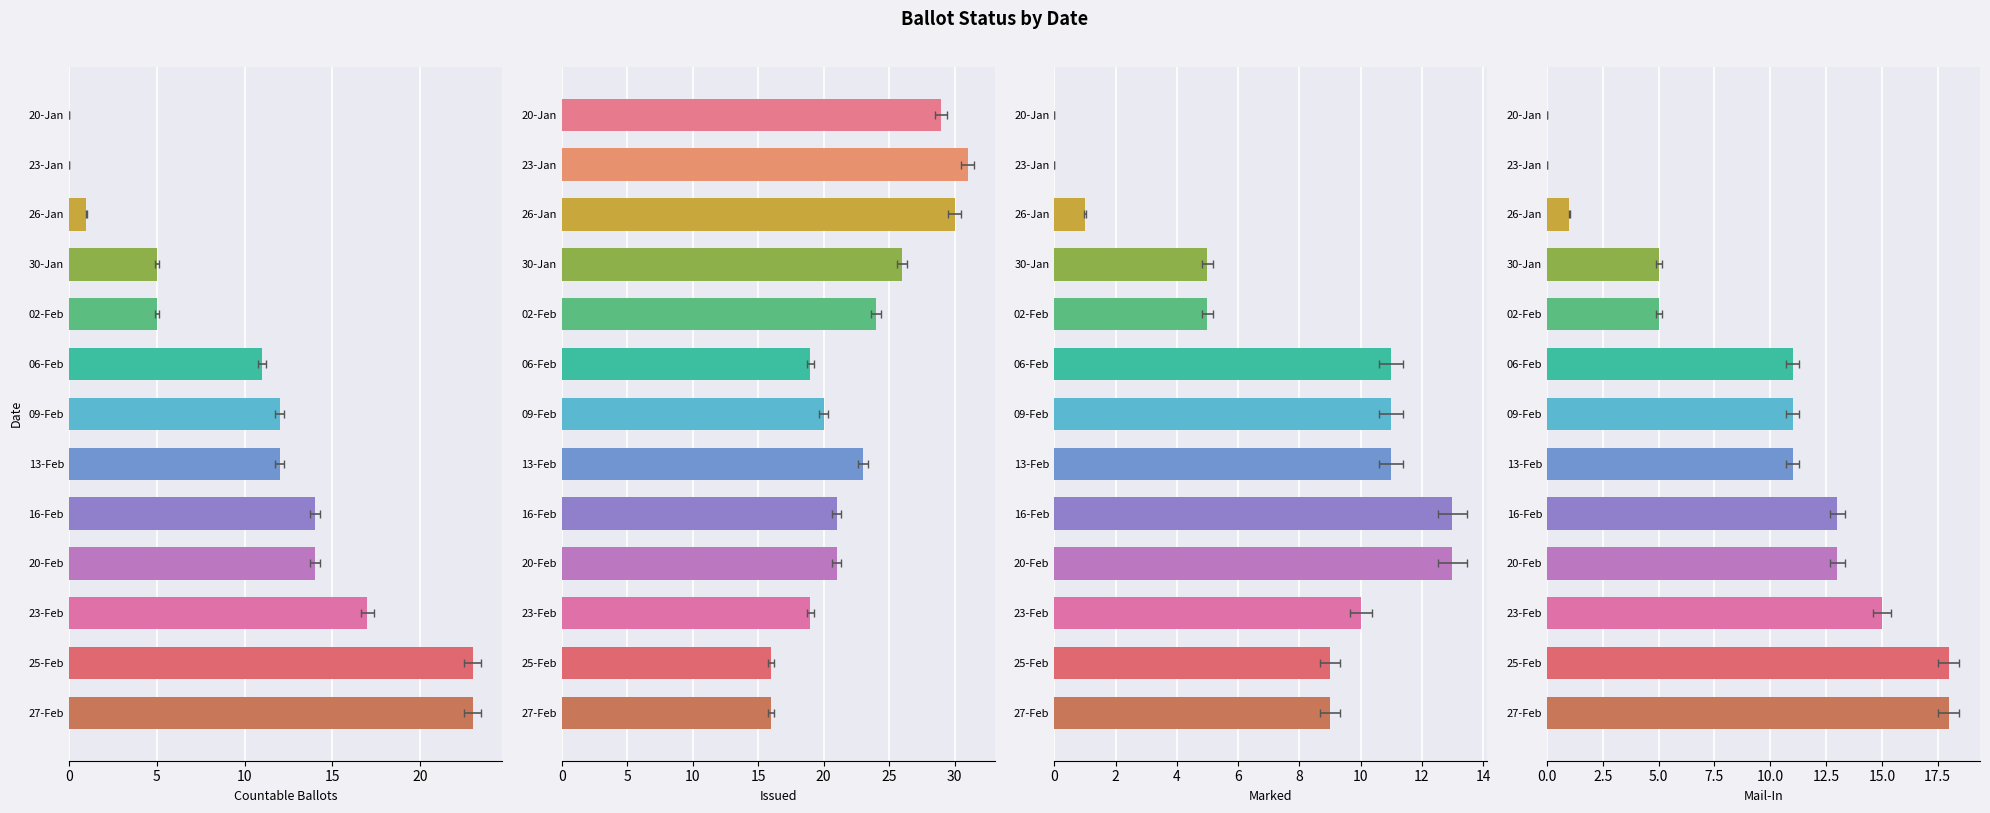

The value of MAIL_IN at 09-Feb is 15. True or false?

False